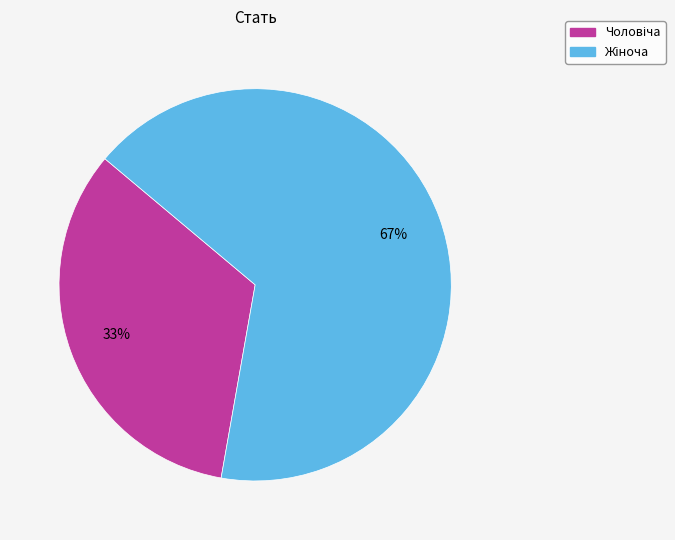

To the nearest percent, what is the average slice percentage?

50%